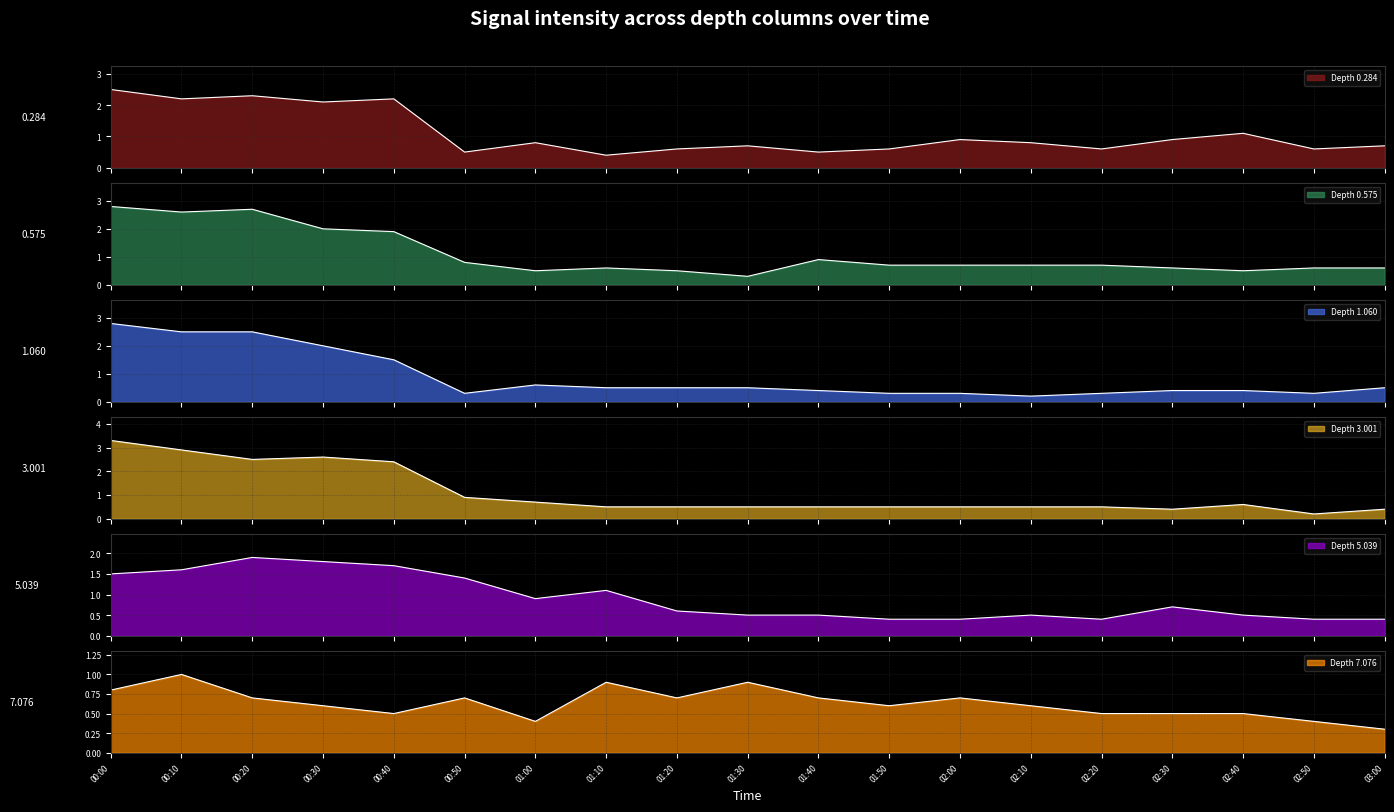

What position from the left is 01:00?

7